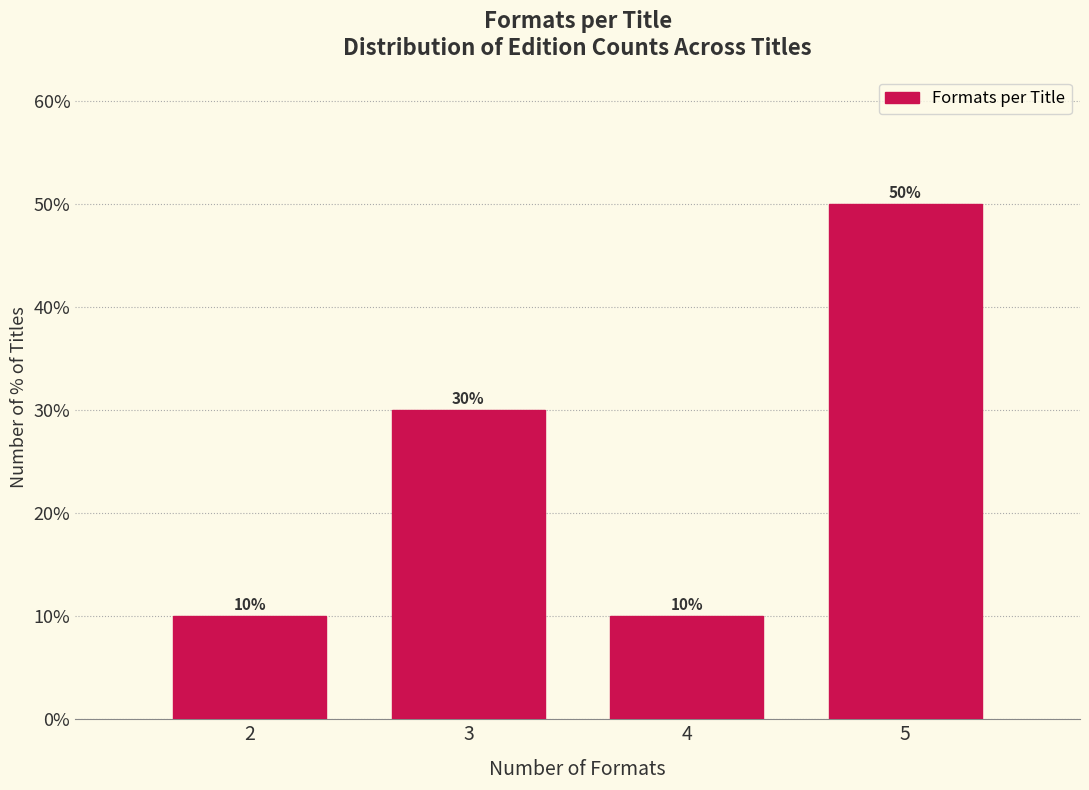

Reading left to right, list all the values displayed in this chart.

10	30	10	50